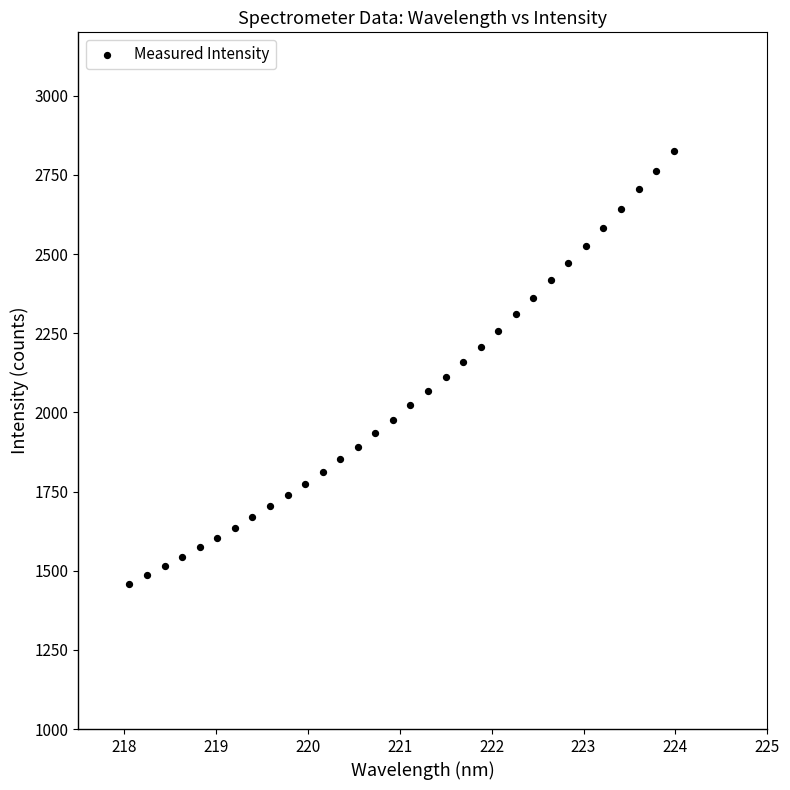

What is the range of Y values (max minus min)?

1365.9